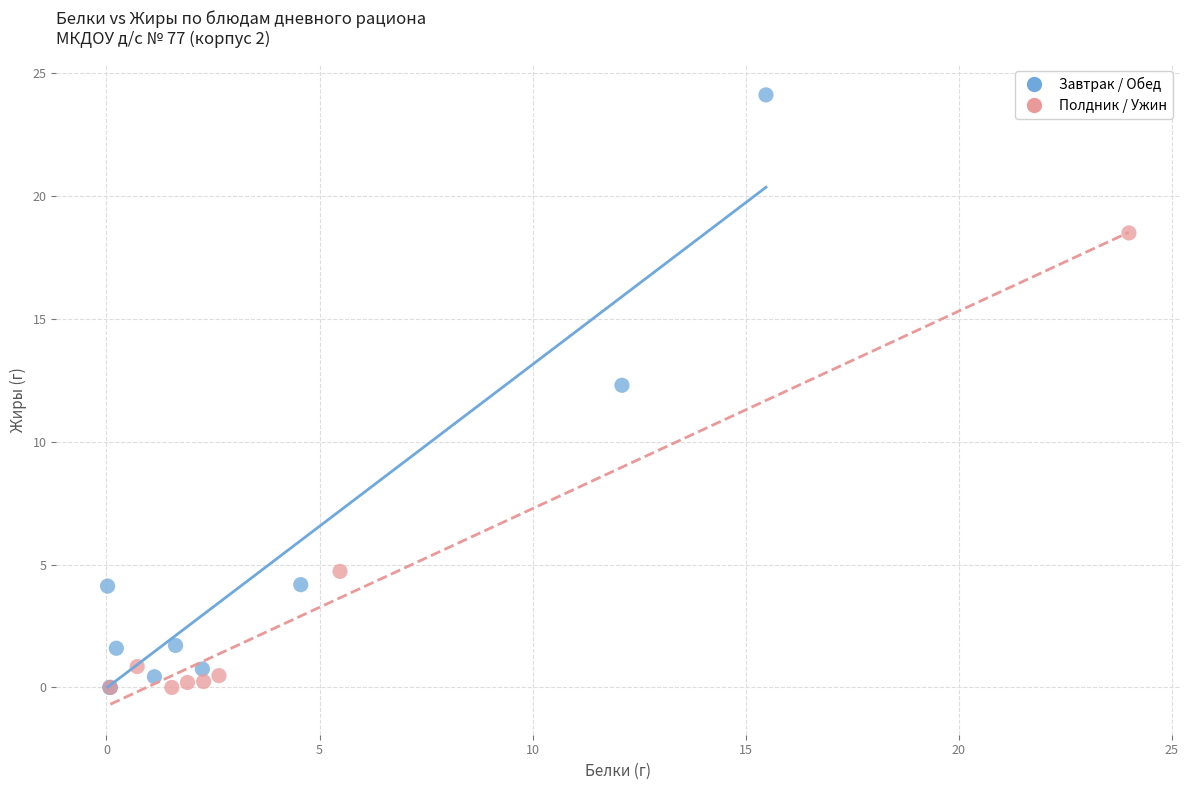

Which series has the largest Y range (max minus min)?

Завтрак / Обед